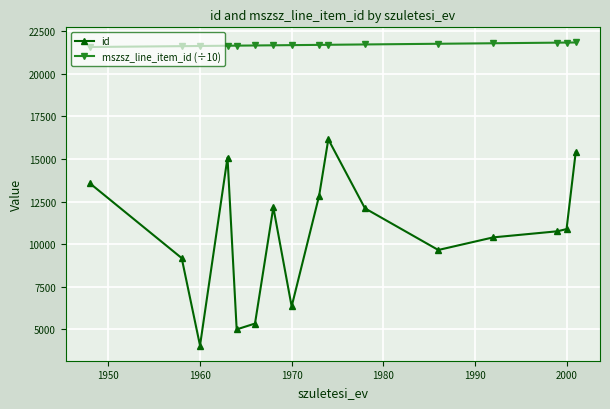

Which series has the largest range (max minus min)?

id